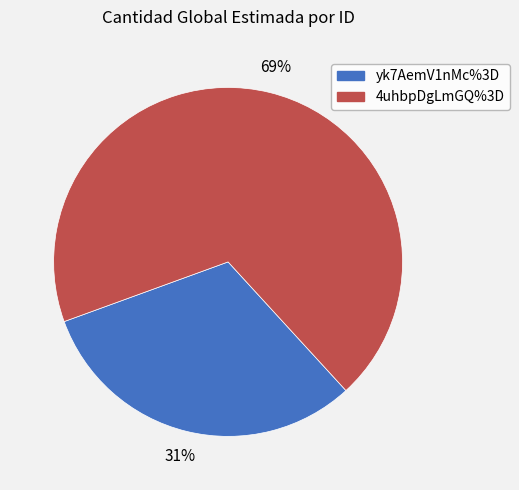

Is it true that yk7AemV1nMc%3D is 31% of the pie?

True